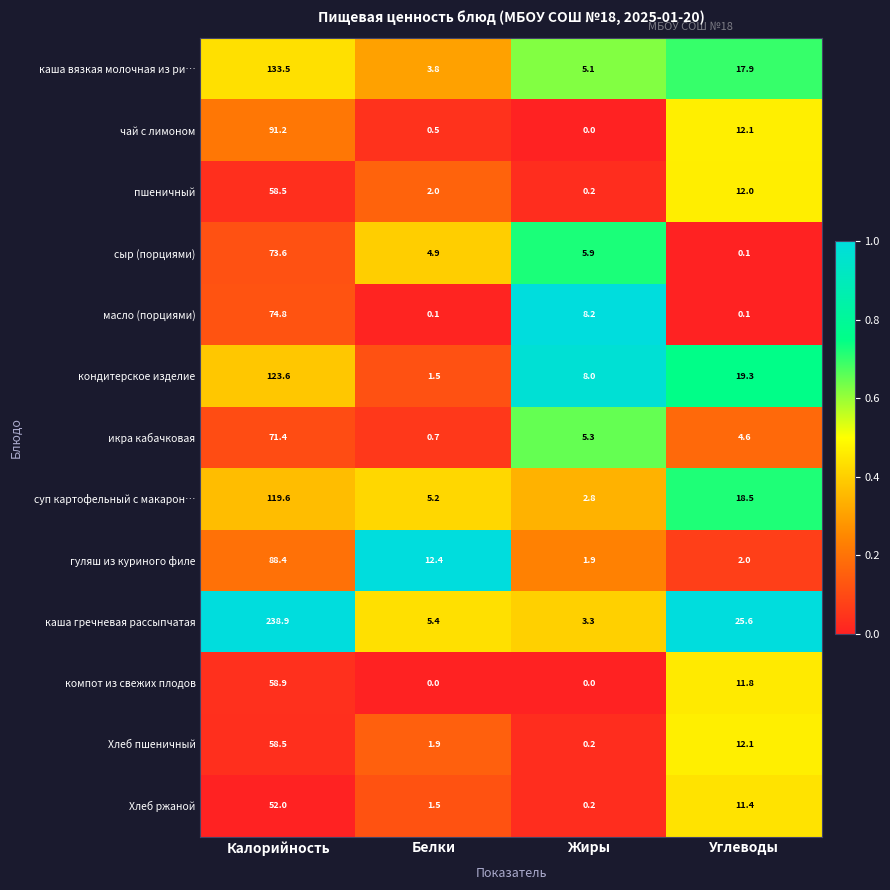

Where does the Хлеб ржаной series first go above 11?

Калорийность